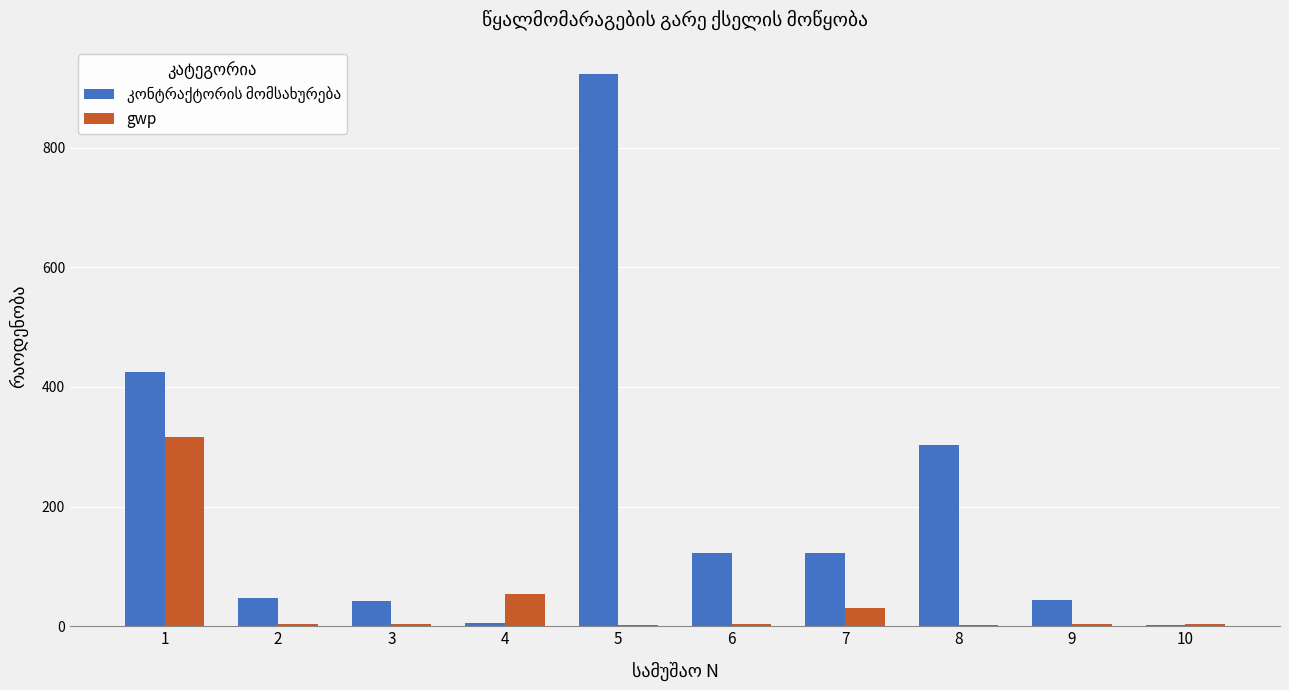

How many groups of bars are there?

10